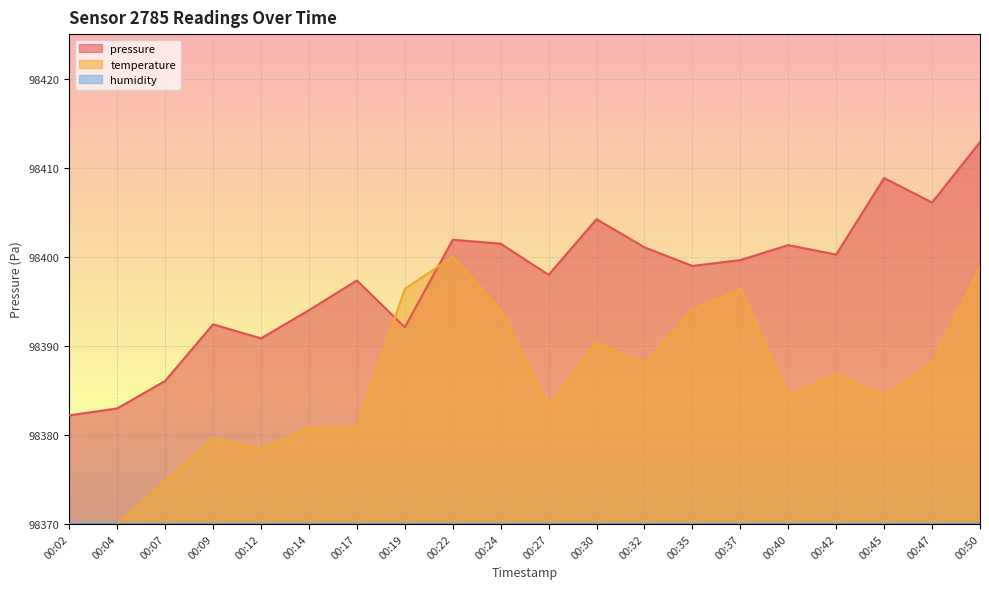

What is the difference between the highest and lowest values at 00:35?

29.0